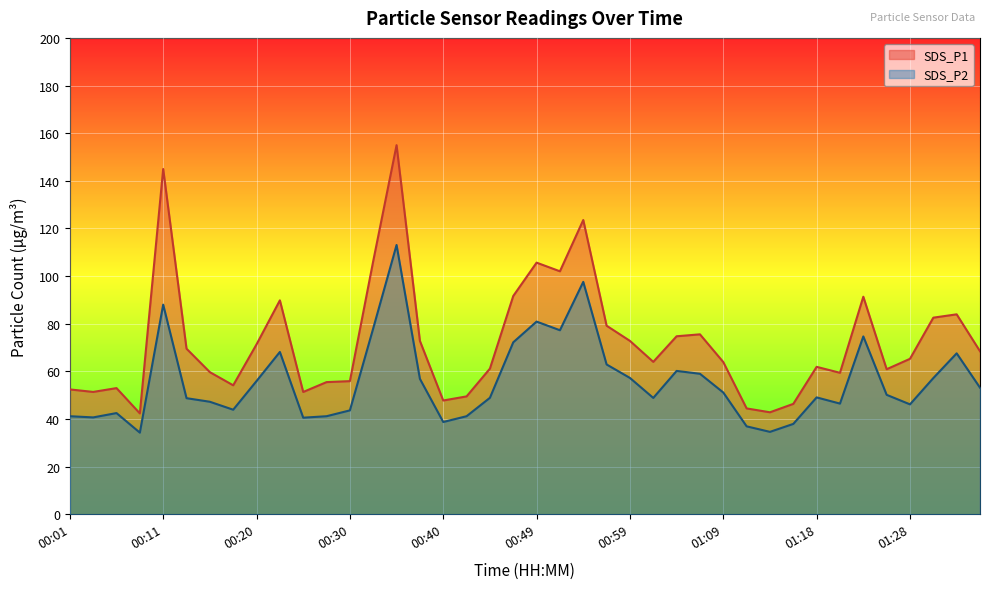

What is the value of the SDS_P2 point at the 14th from the left?

78.0